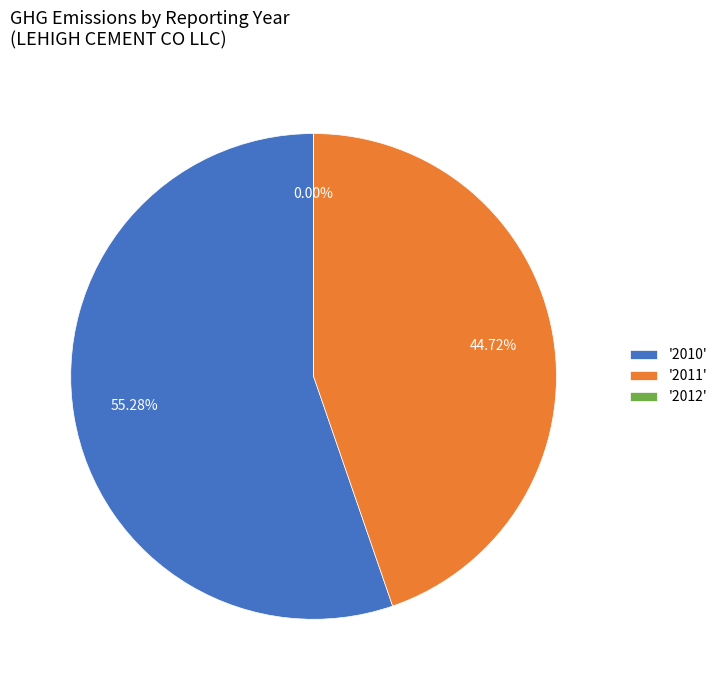

To the nearest percent, what is the difference between the 2012 and 2010 slice percentages?

55%